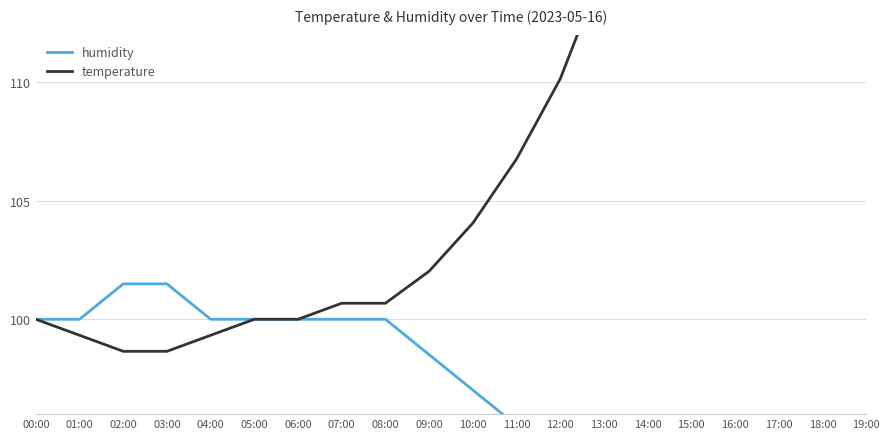

Is the value of humidity at 14:00 greater than the value of temperature at 00:00?

No